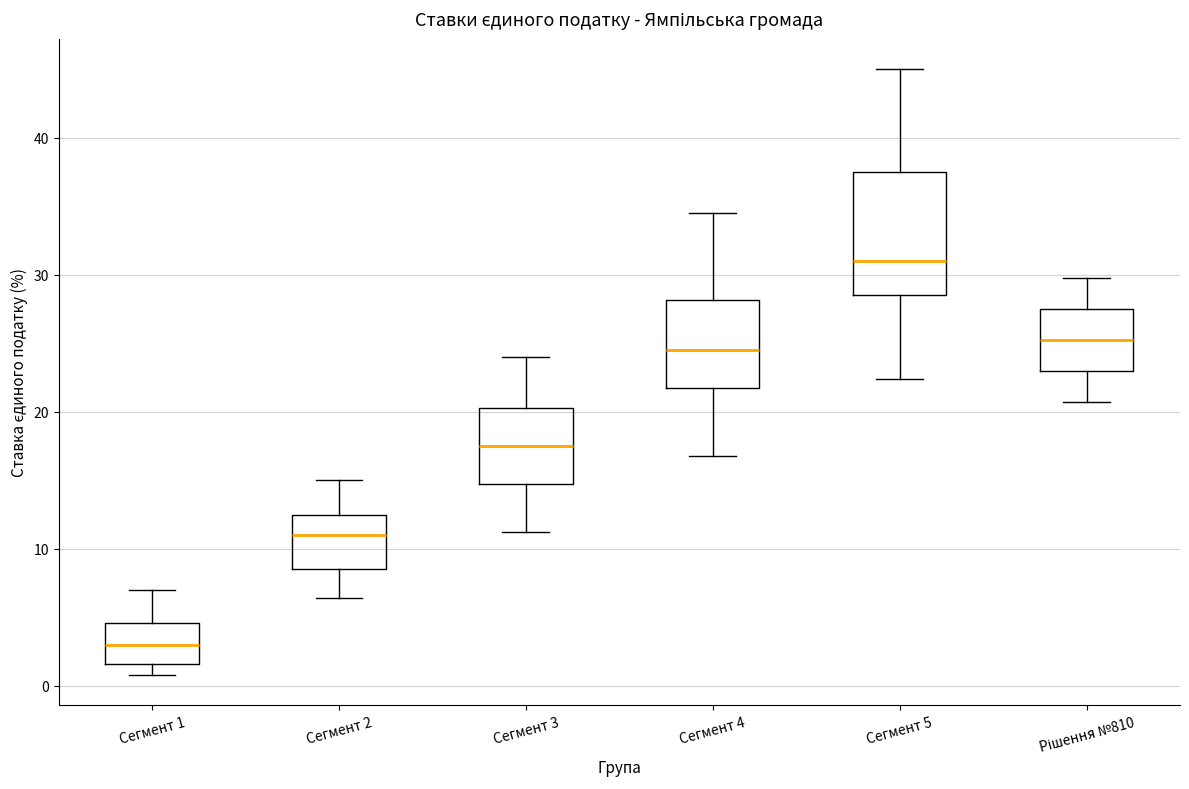

Which box's median line is the highest?

Сегмент 5